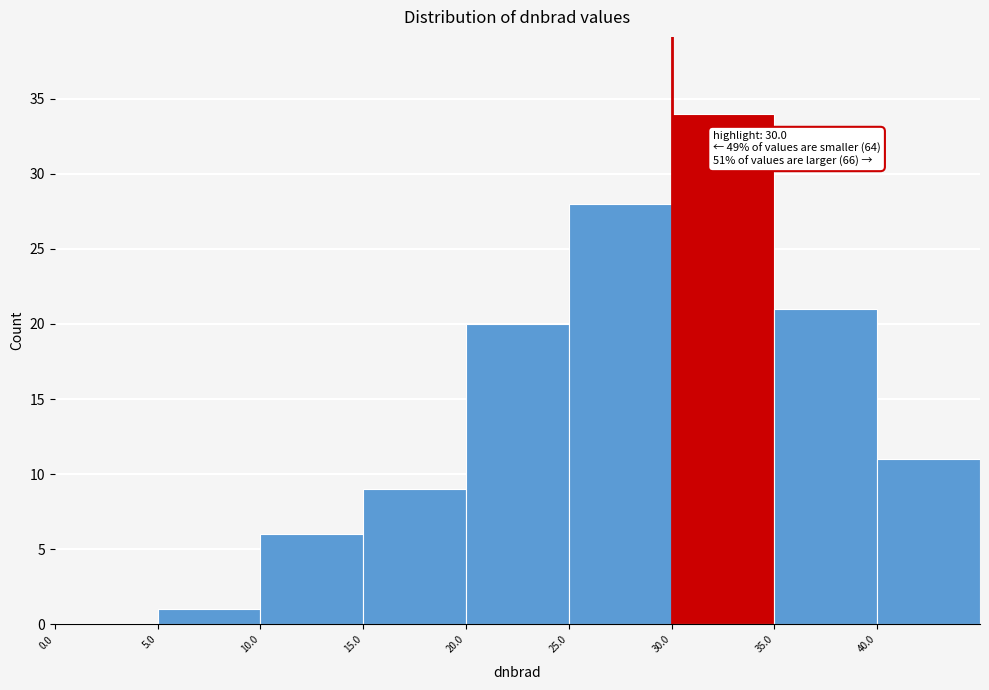

Which range on the x-axis has the tallest bar?

30 to 35